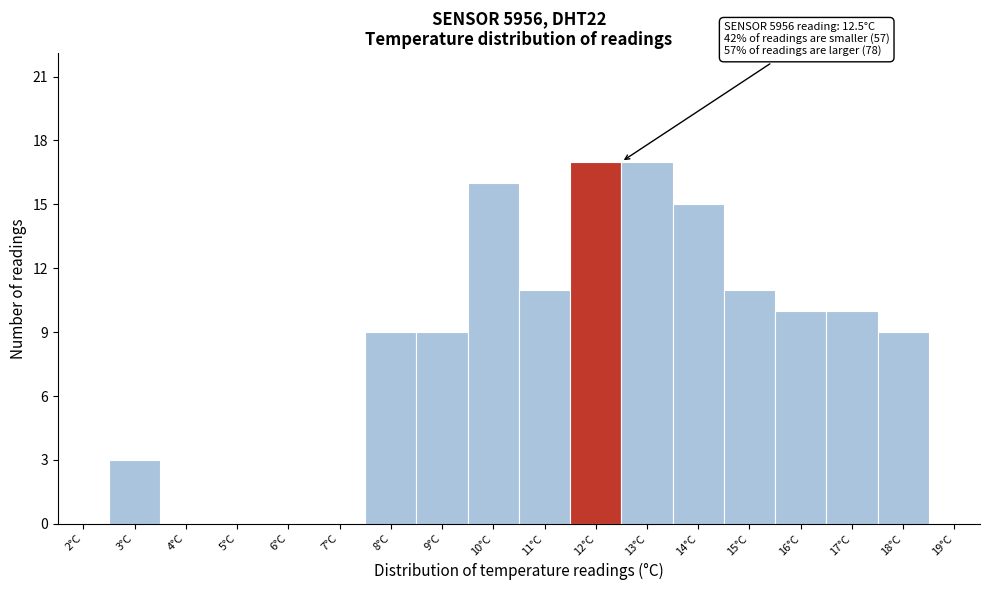

Reading left to right, transcribe all the data shown in this chart.

2°C=0	3°C=3	4°C=0	5°C=0	6°C=0	7°C=0	8°C=9	9°C=9	10°C=16	11°C=11	12°C=17	13°C=17	14°C=15	15°C=11	16°C=10	17°C=10	18°C=9	19°C=0